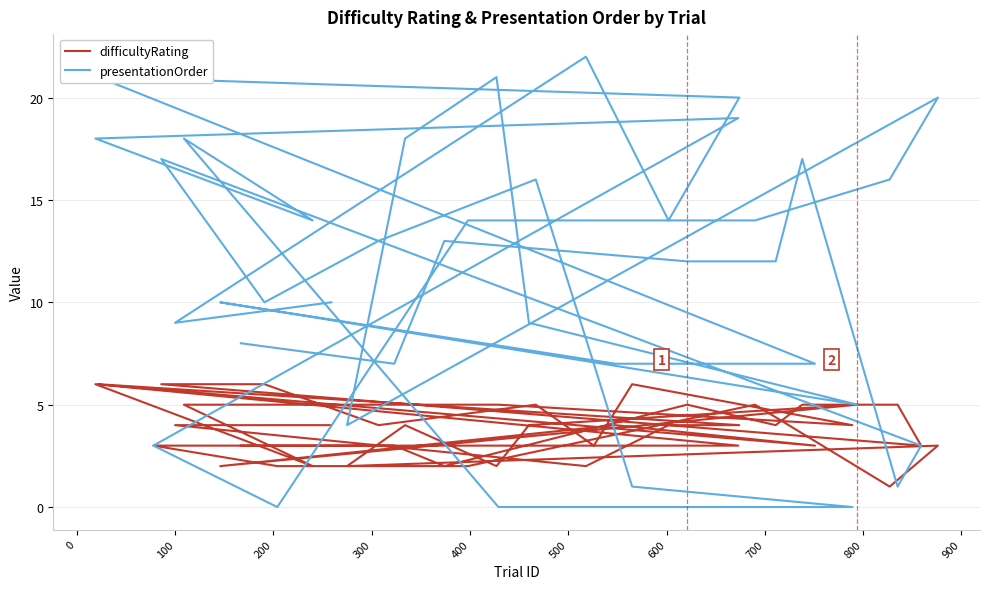

What is the greatest value displayed?

22